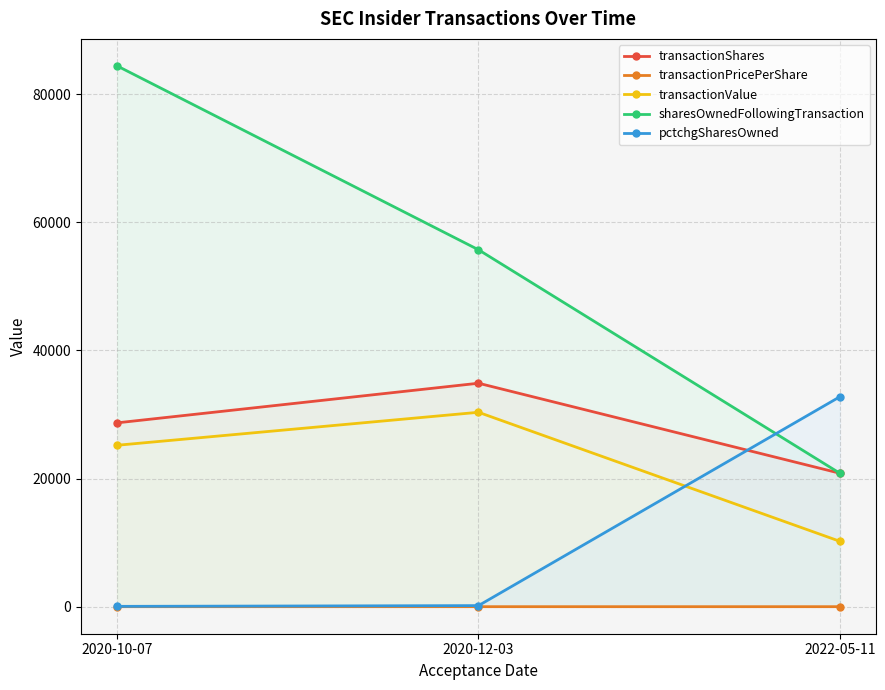

Read the transactionValue value at 2020-12-03.

30348.0